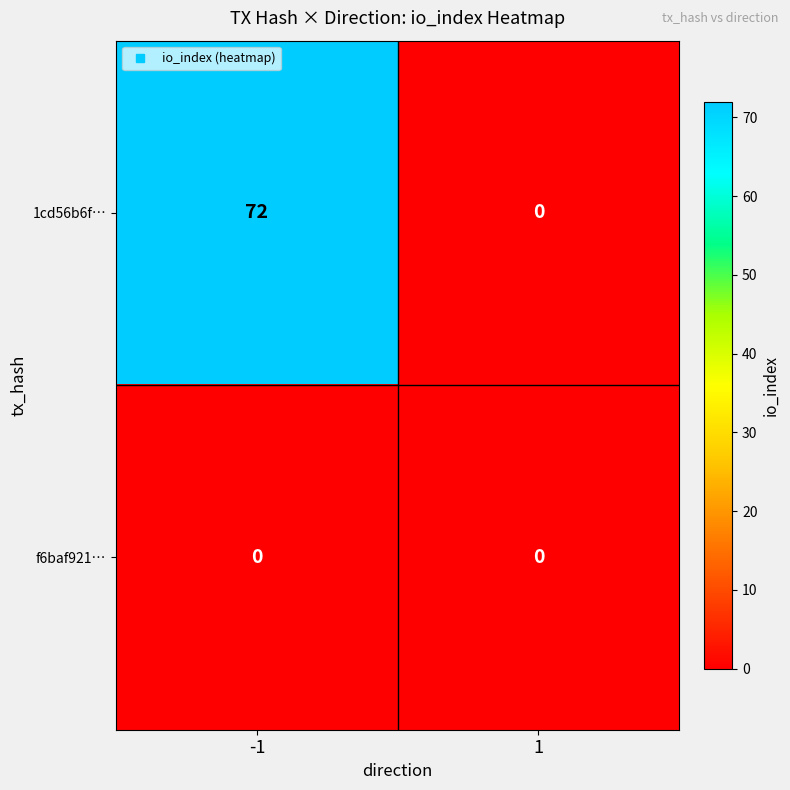

List the series in order of their overall mean, lowest first.

f6baf921…, 1cd56b6f…